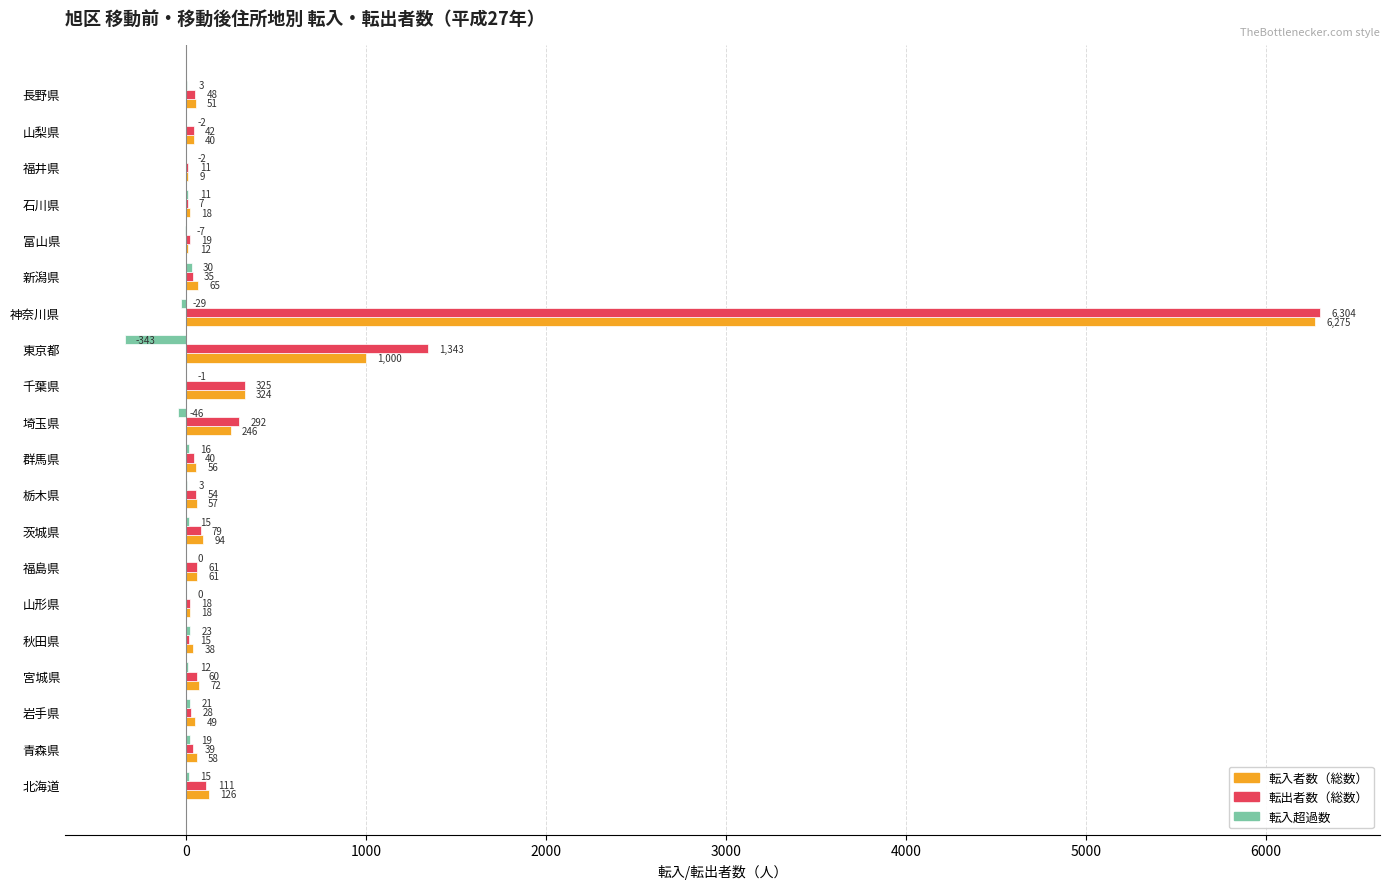

The value of 転入者数（総数） at 山形県 is 18. True or false?

True